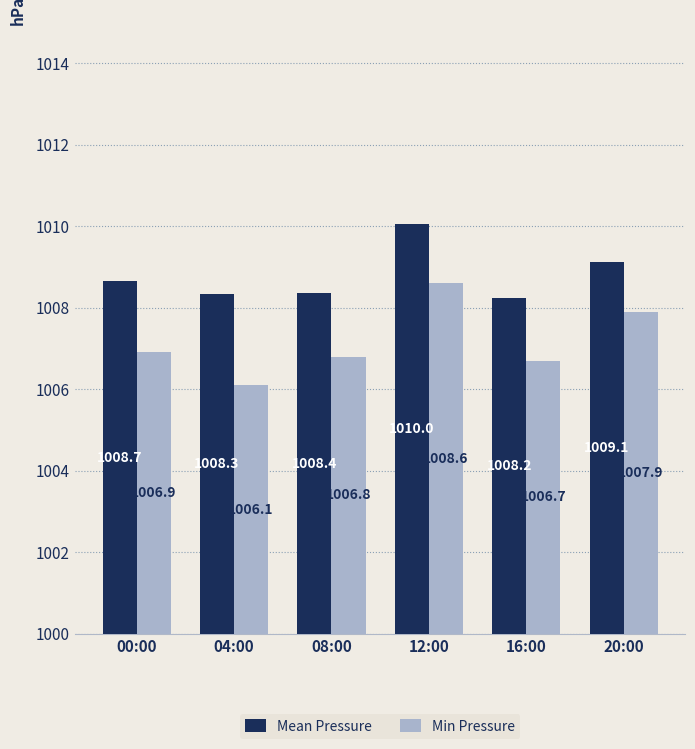

What is the label of the 5th bar from the right?

04:00